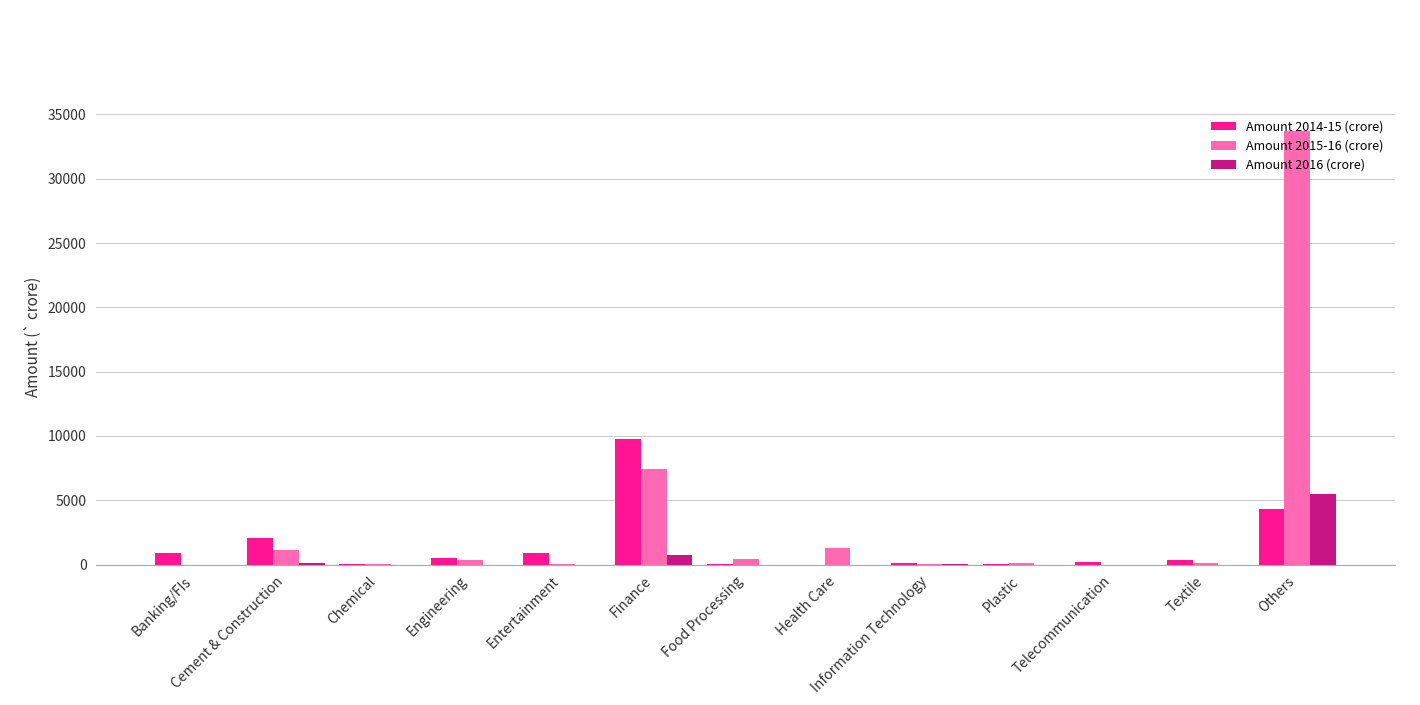

Which series has the largest total across all categories?

Amount 2015-16 (crore)